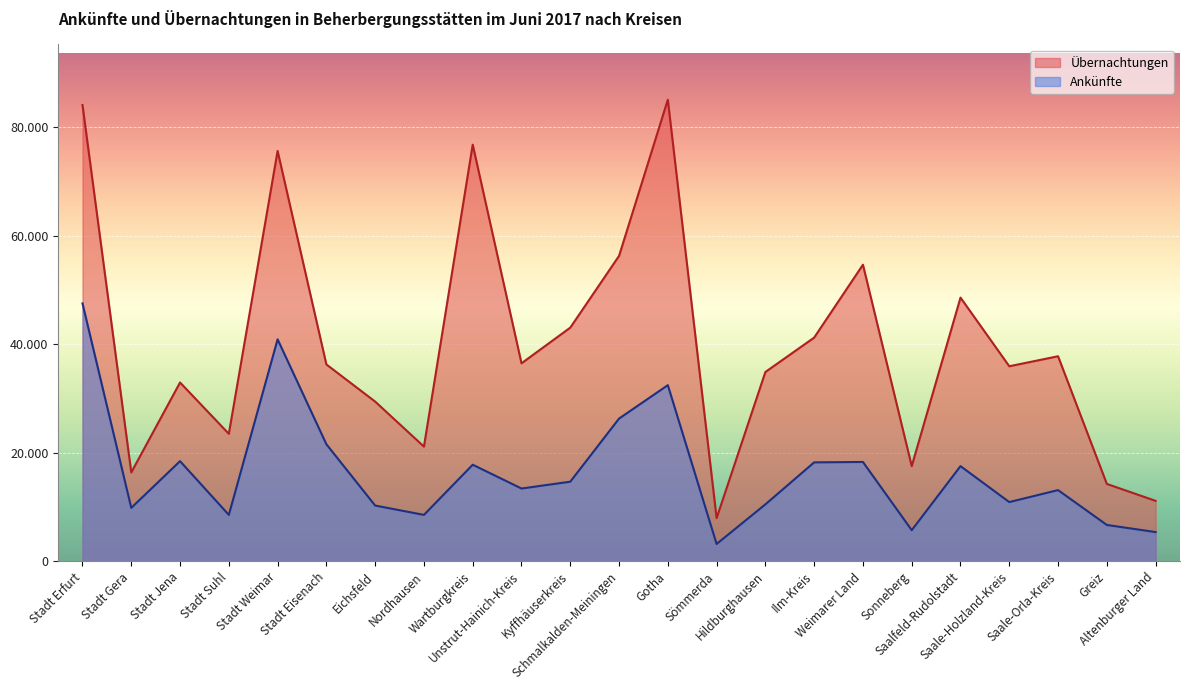

What is the minimum value for Ankünfte?

3175